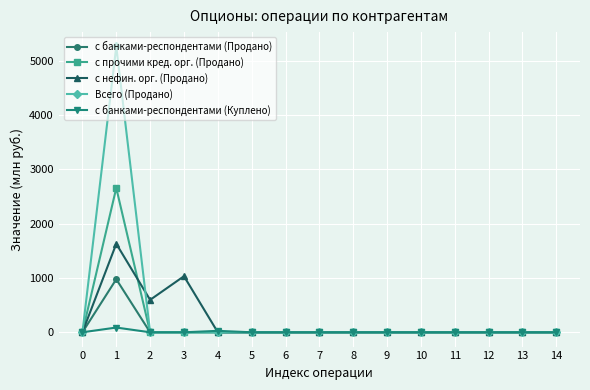

What is the maximum value shown in the chart?

5263.1